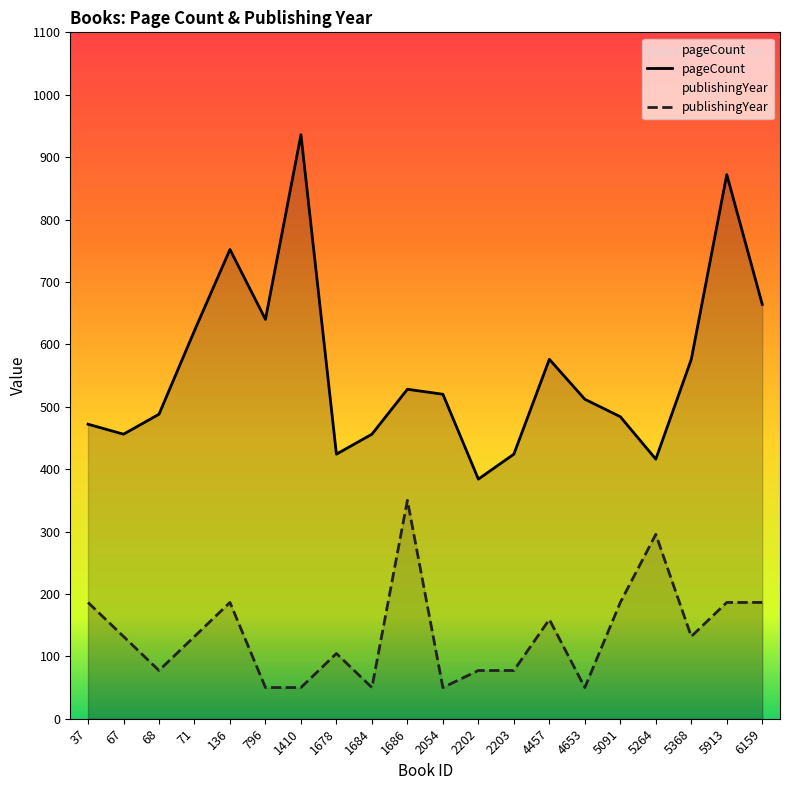

Where does the publishingYear series first go above 131?

37